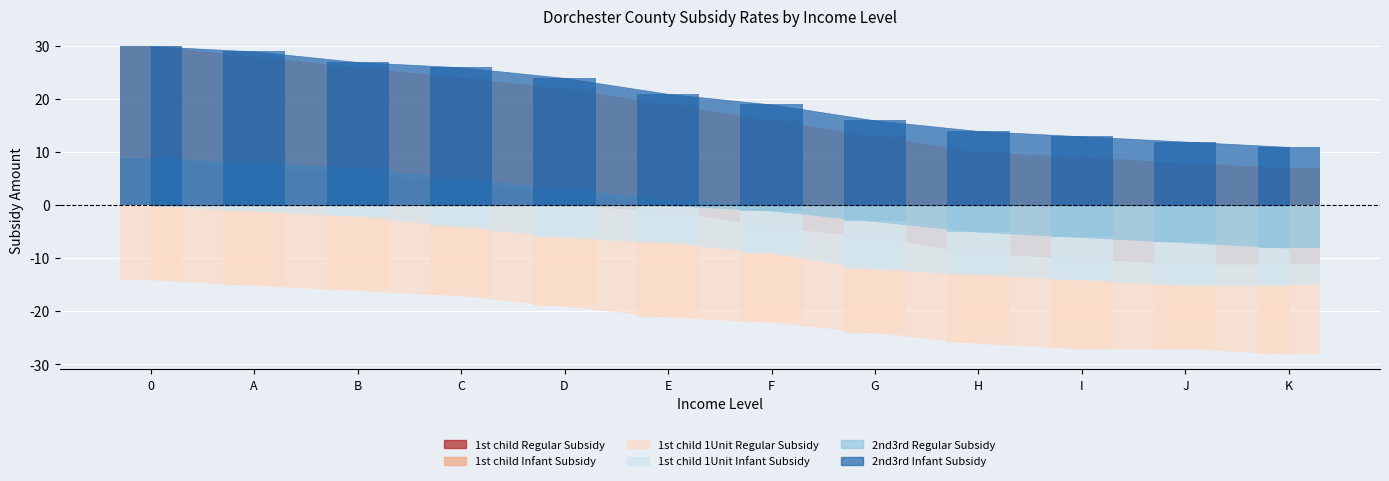

How many bars are there in each group?

4